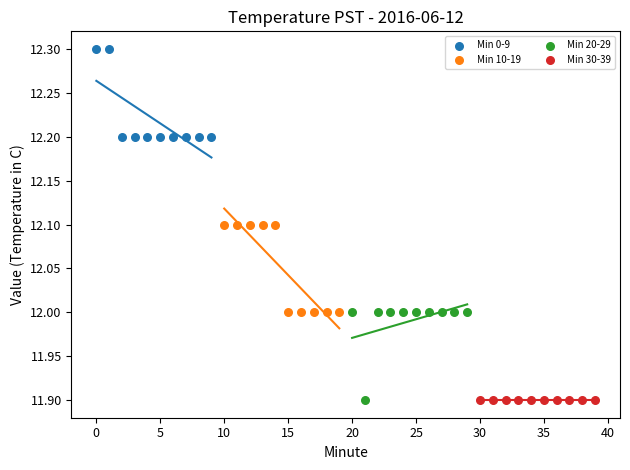

Which series contains the highest Y value?

Min 0-9